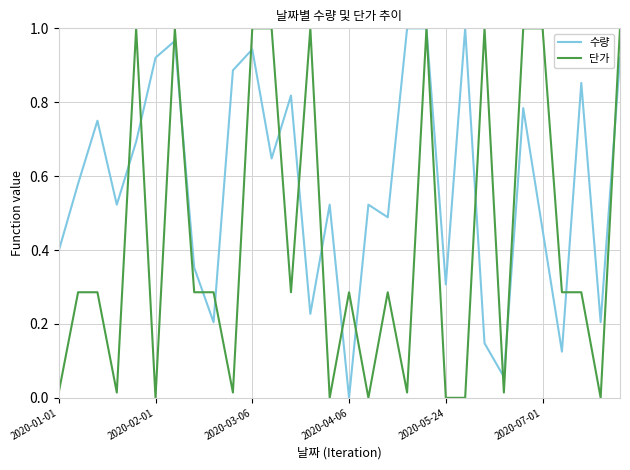

List the series in order of their overall mean, highest first.

수량, 단가